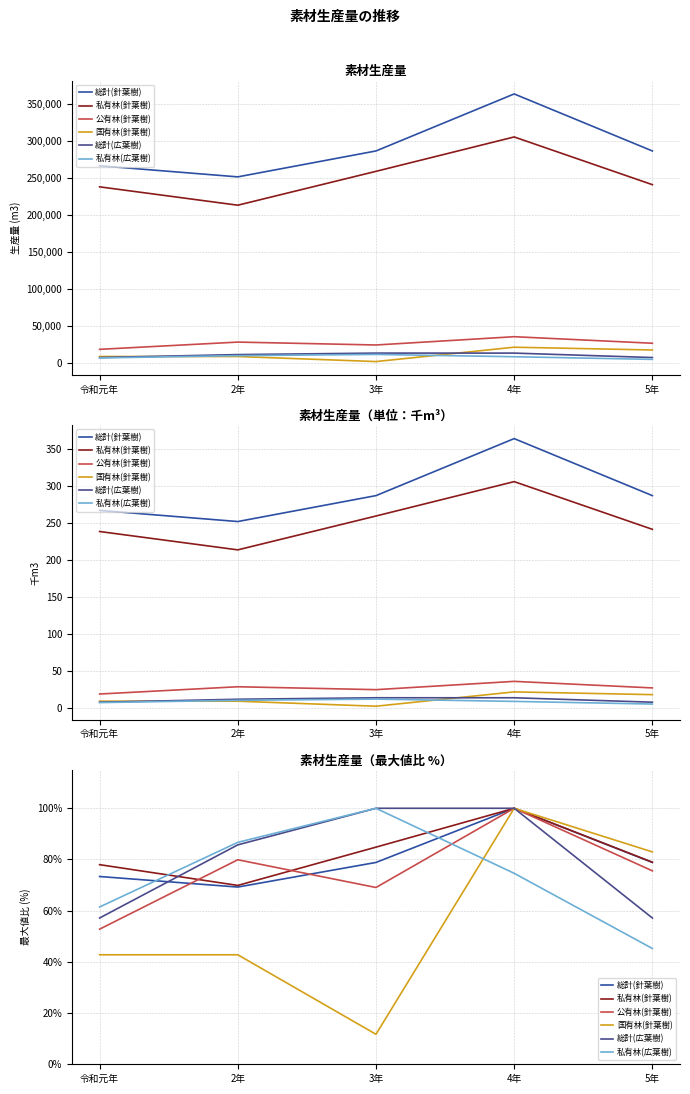

Which series has the largest total across all categories?

私有林(針葉樹)